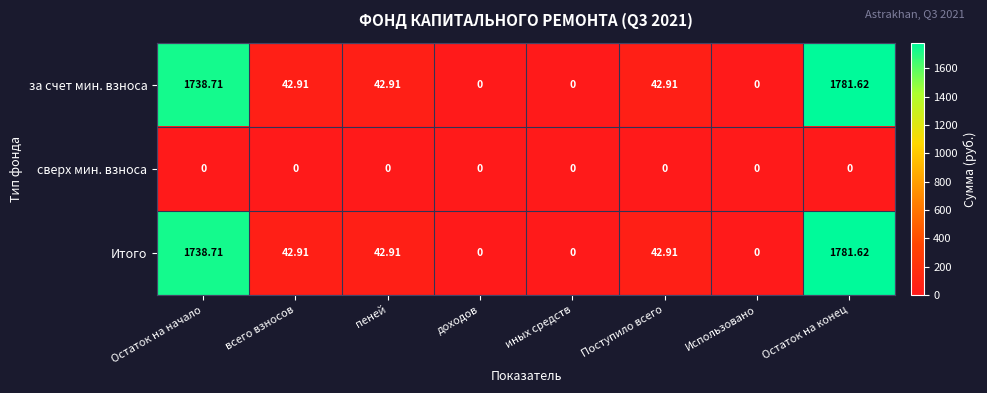

How many categories are shown in the chart?

8